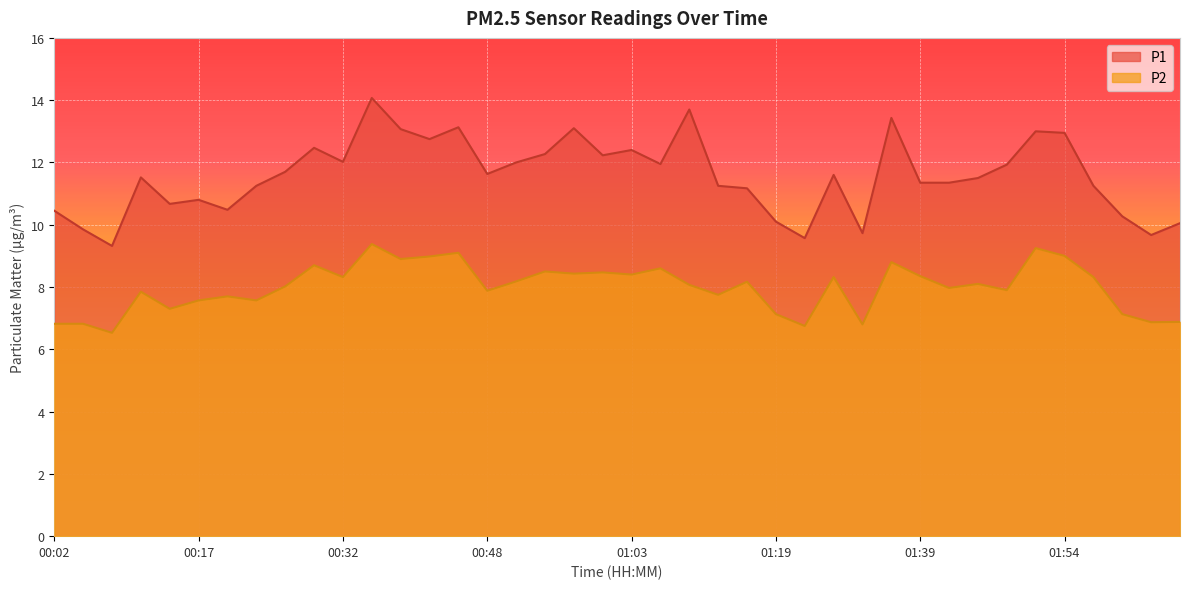

Is the value of P1 at 01:39 greater than the value of P2 at 00:54?

Yes